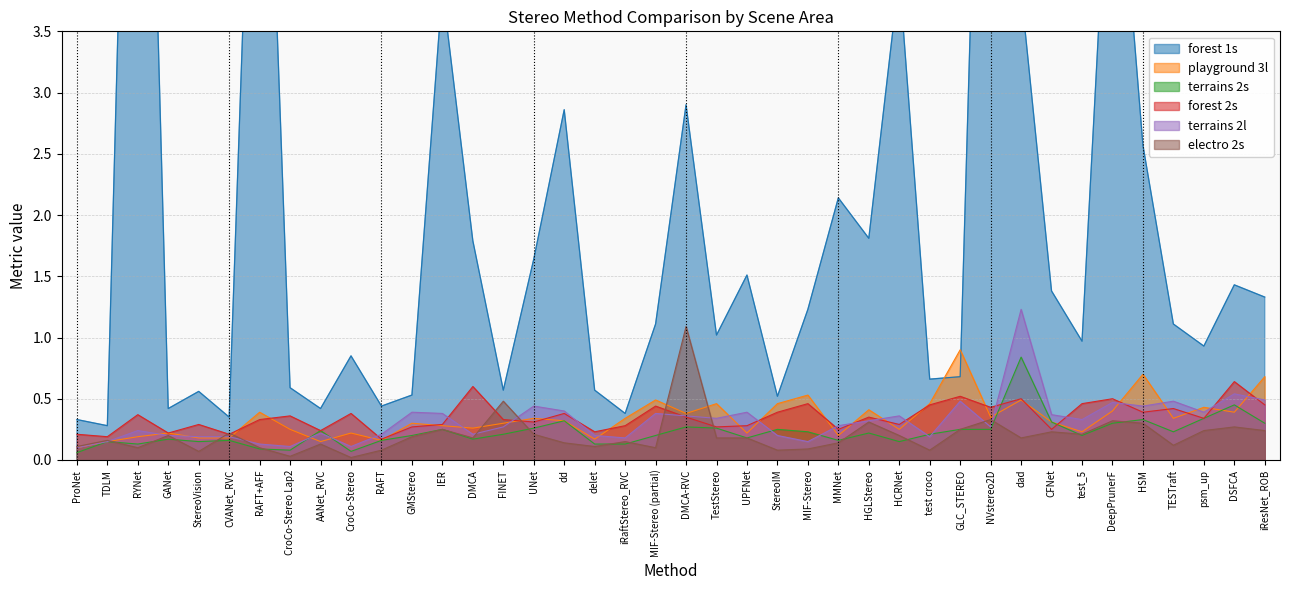

Where is the first local minimum for playground 3l?

AANet_RVC